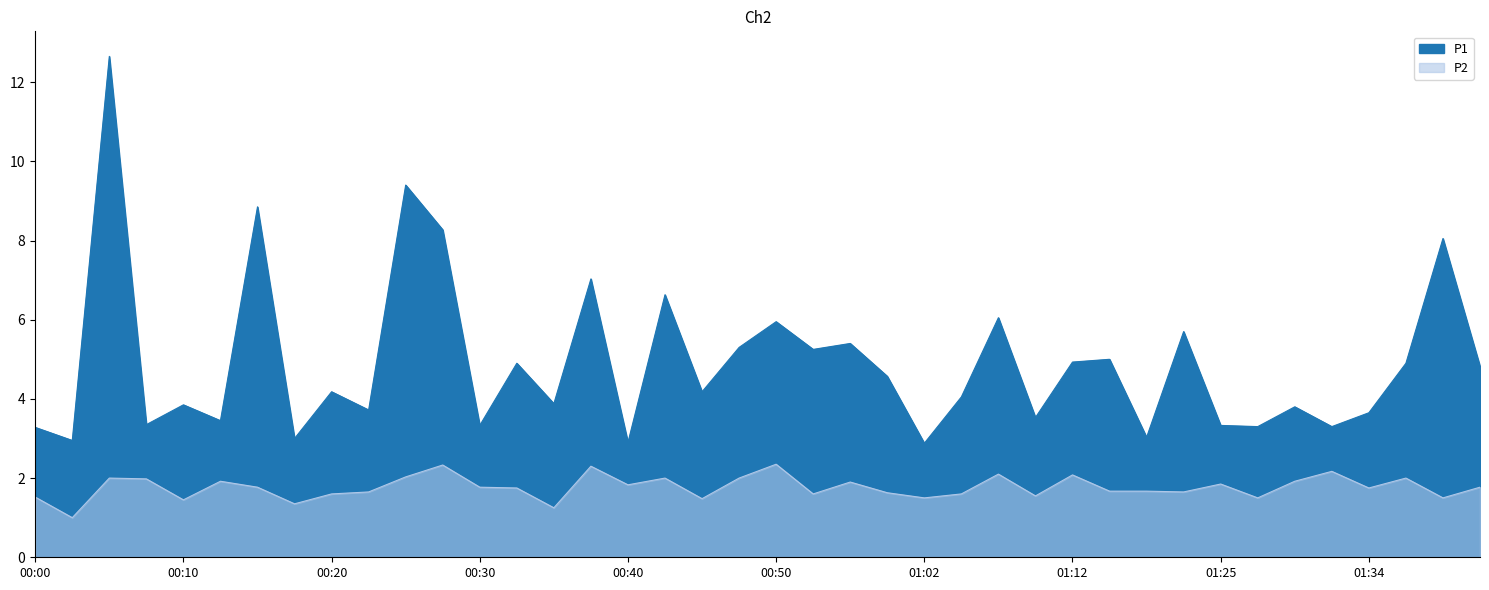

How many data points in P2 are above 1?

39